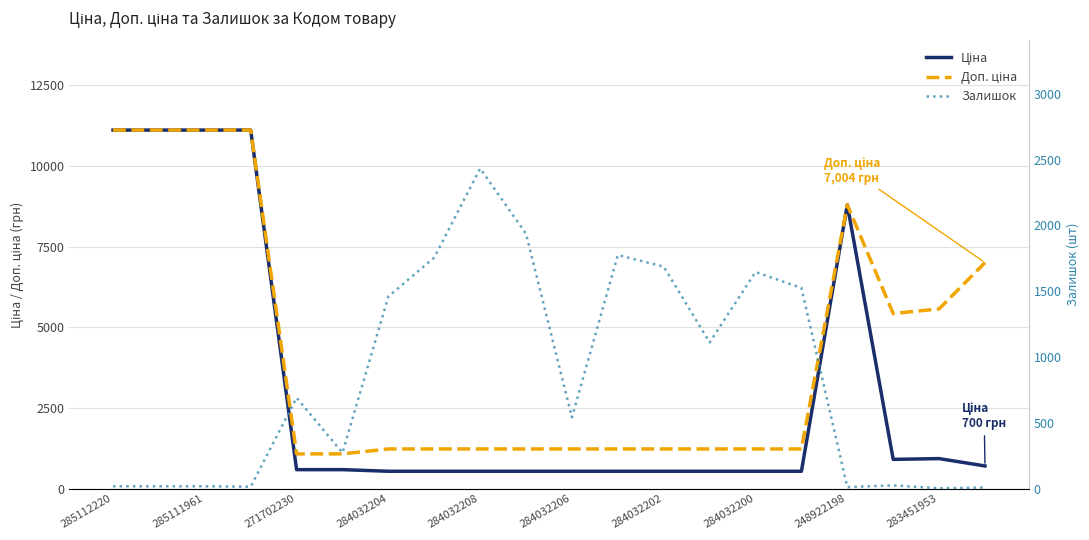

What is the difference between the Залишок values at 283451953 and 284032204?

1458.0